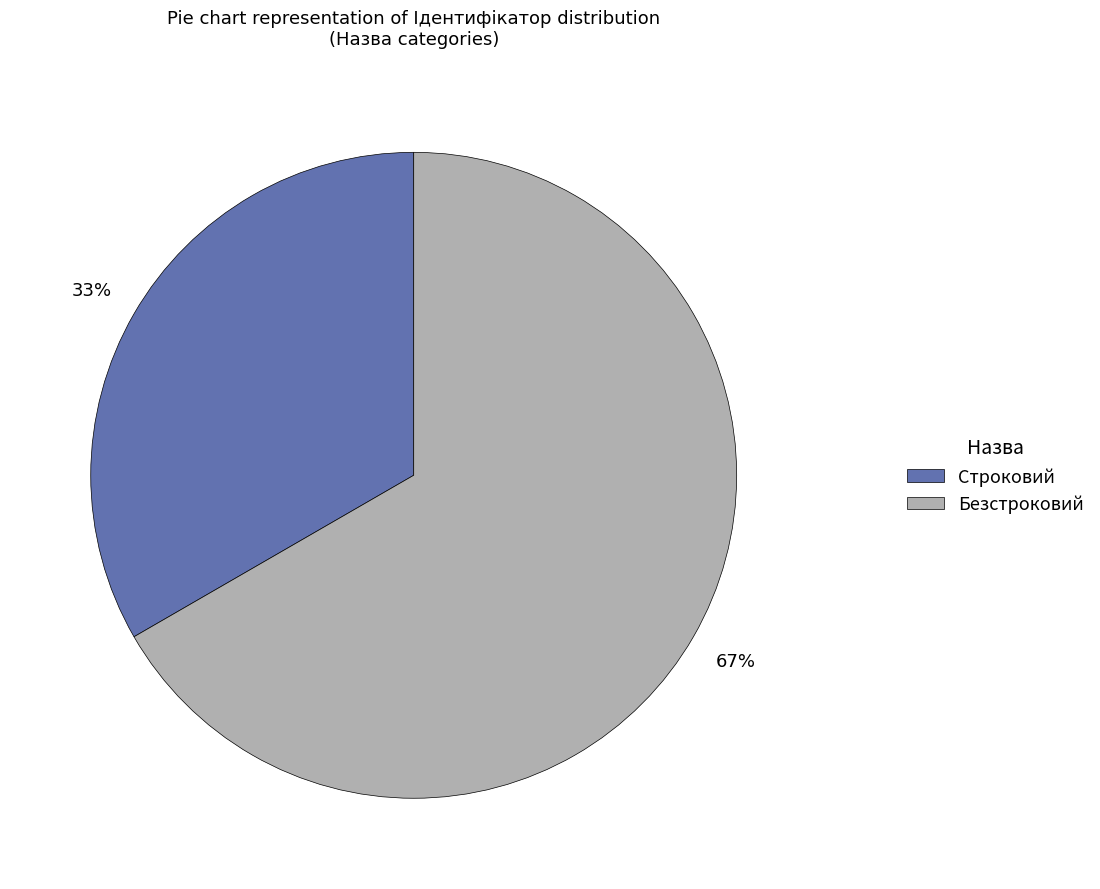

Which category accounts for the majority?

Безстроковий